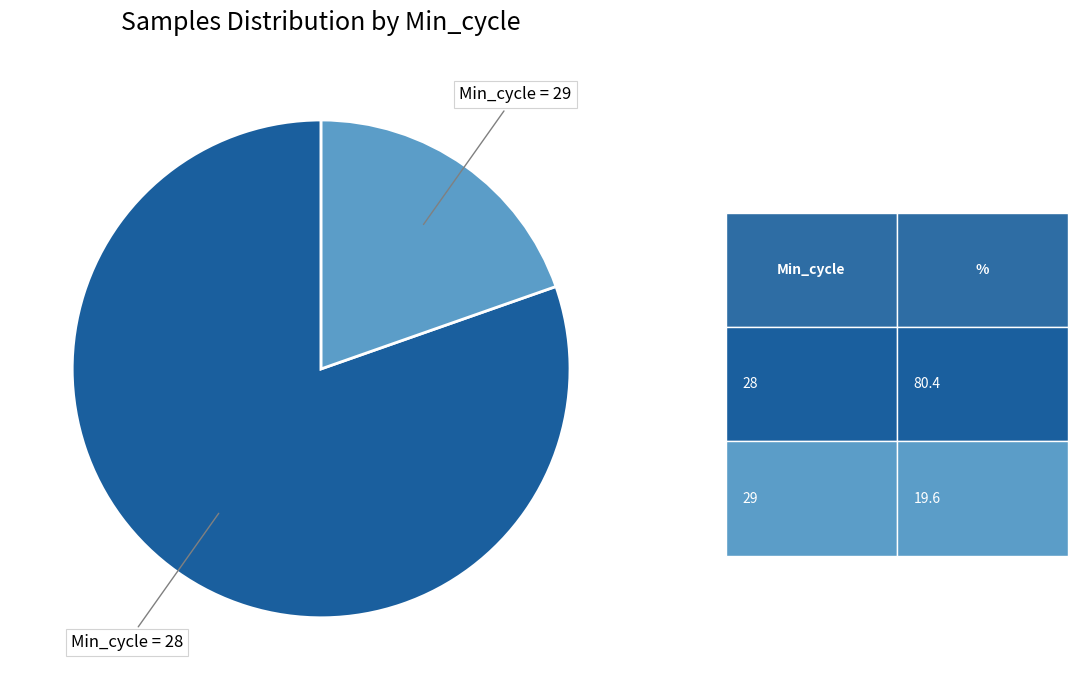

How many segments does this pie chart have?

2